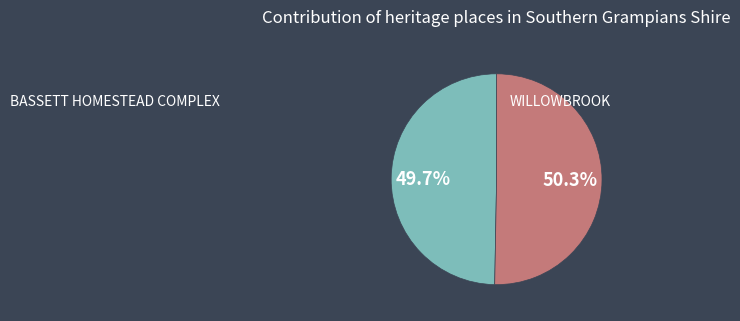

What percentage is NOT represented by BASSETT HOMESTEAD COMPLEX?

50.3%